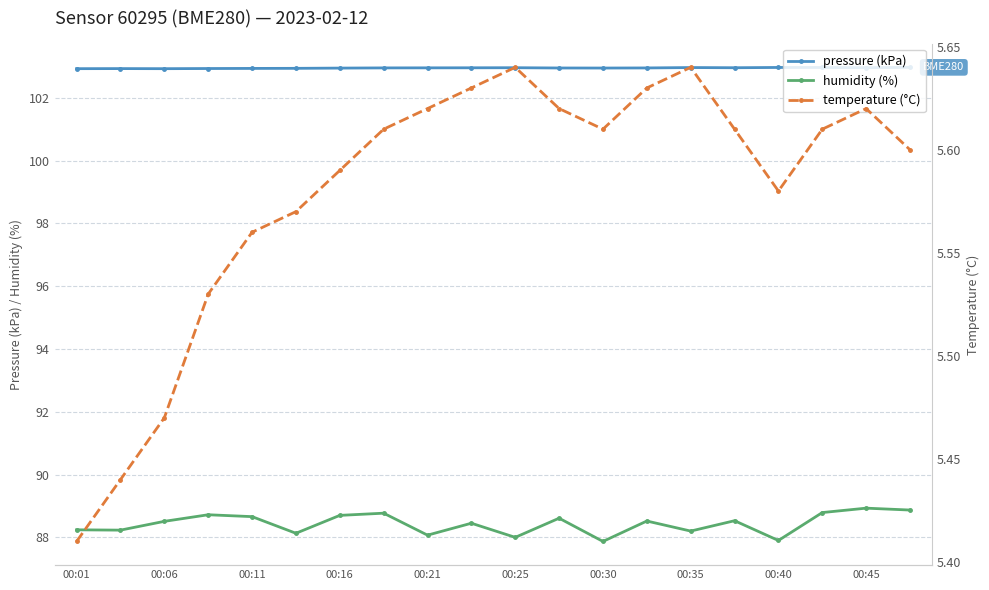

True or false: humidity (%) and pressure (kPa) intersect in this chart.

False